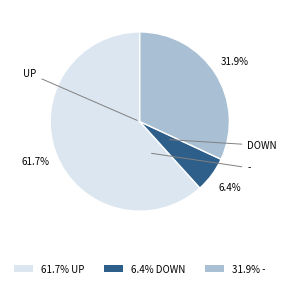

Which category has the biggest portion of the pie?

61.7% UP